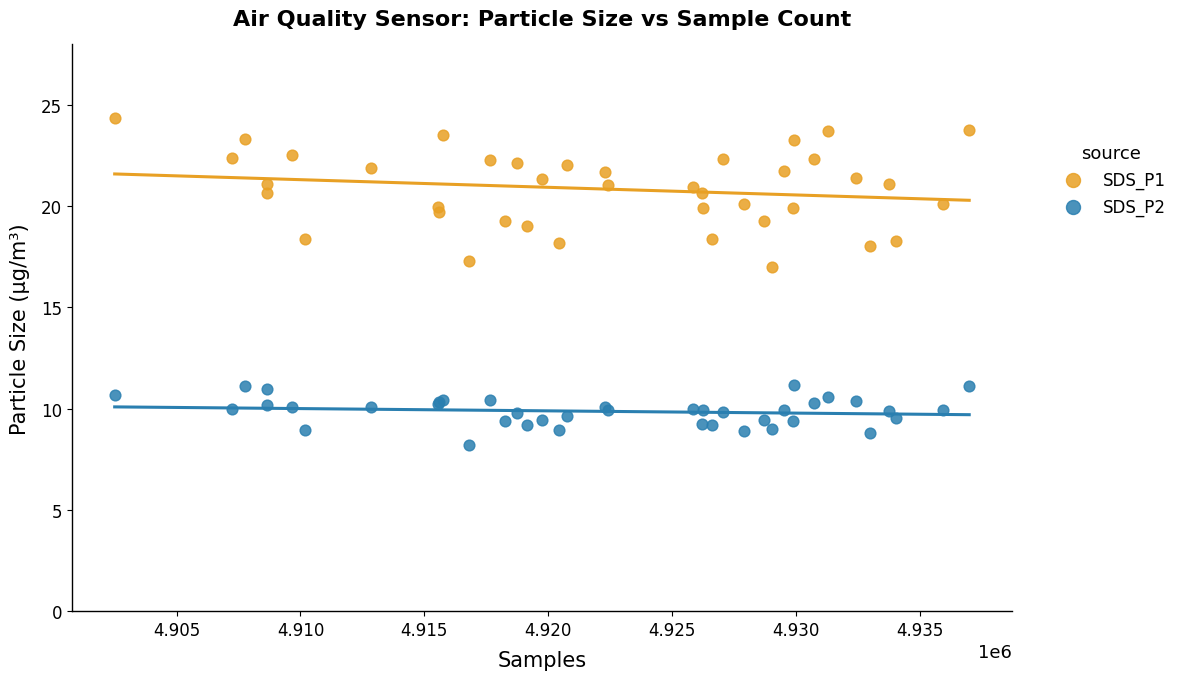

Which series has the widest spread of Y values?

SDS_P1